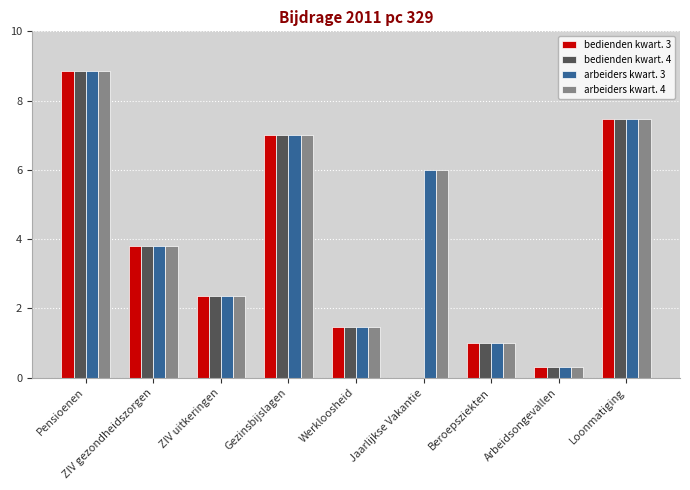

Count the number of categories in the chart.

9